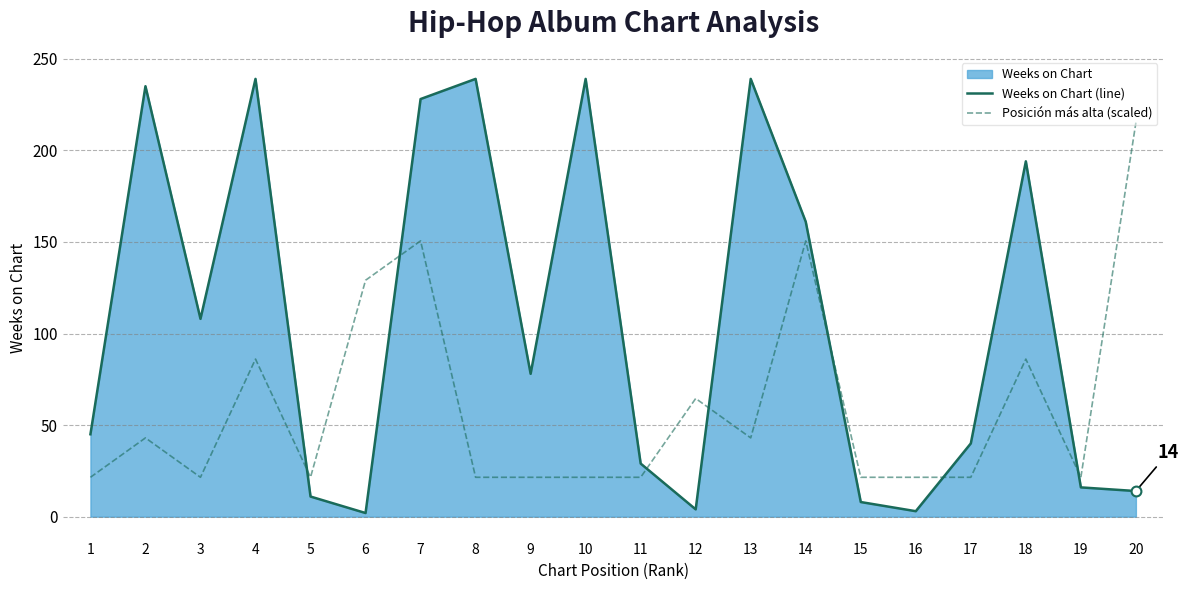

Which series has the widest spread of Y values?

Weeks on Chart (line)